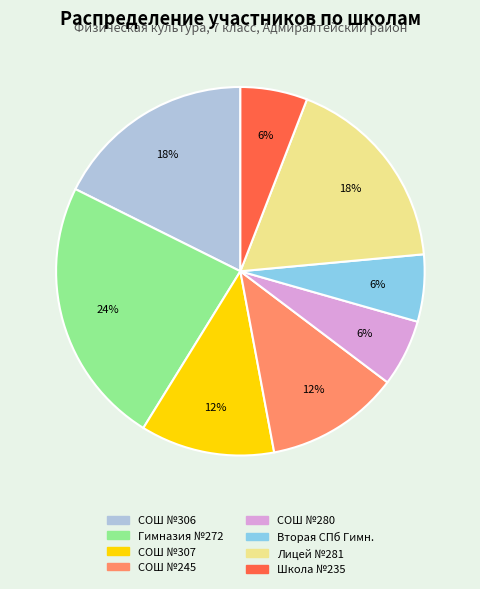

How many segments does this pie chart have?

8